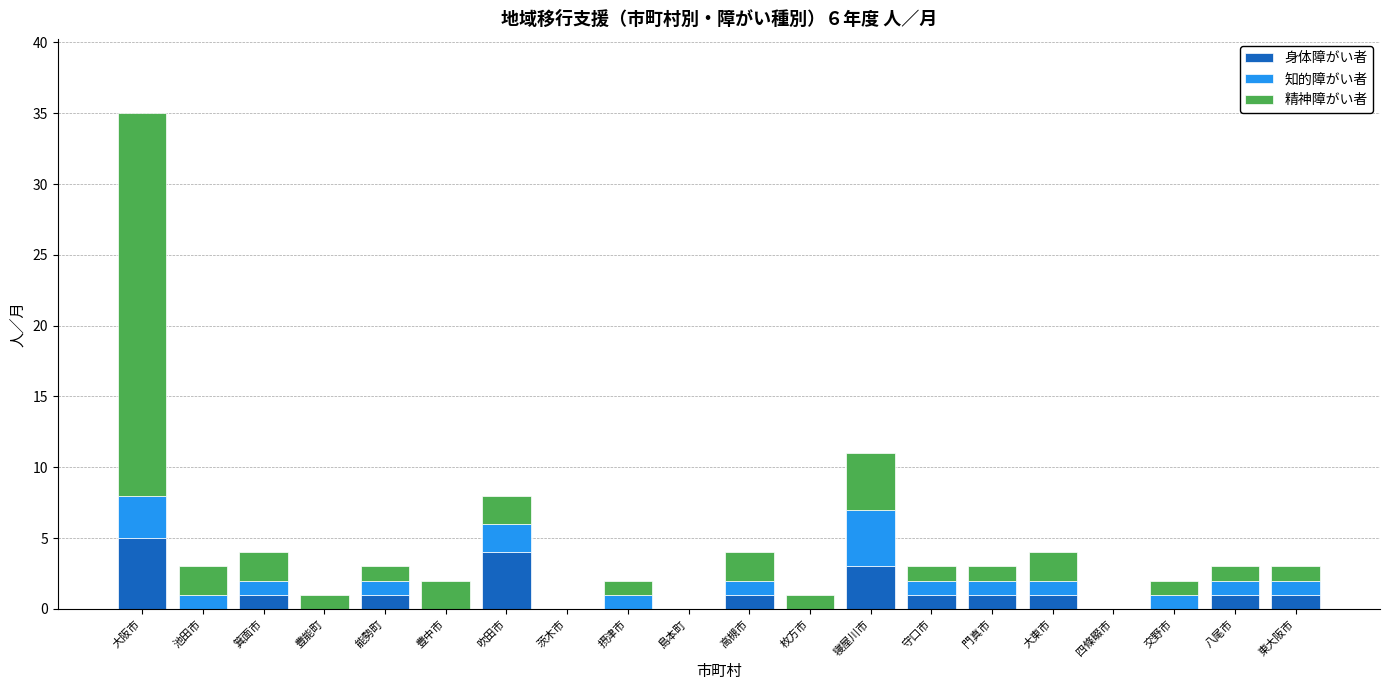

What is the total value across all series at 大阪市?

35